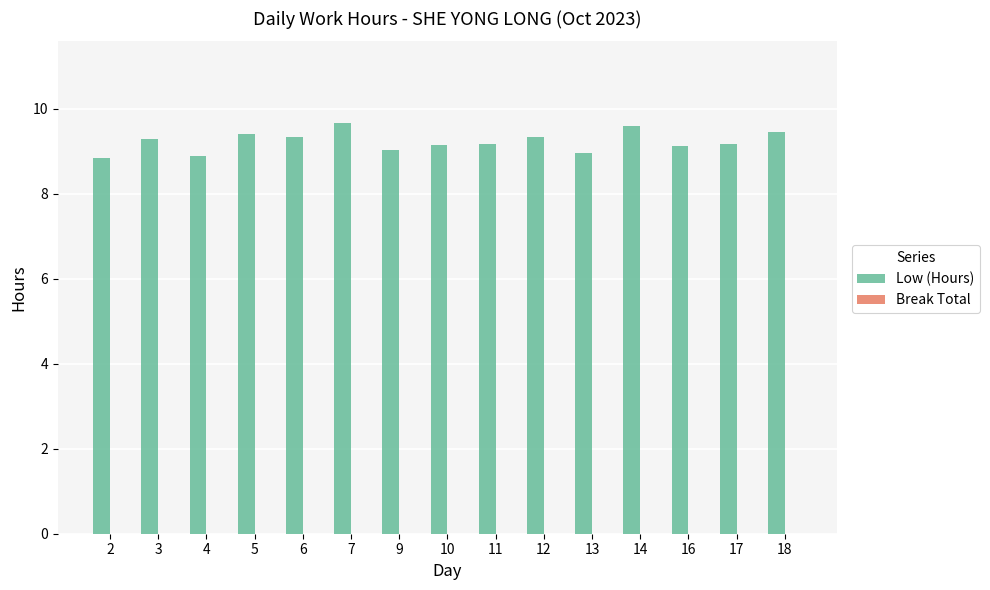

Does the chart contain stacked bars?

No